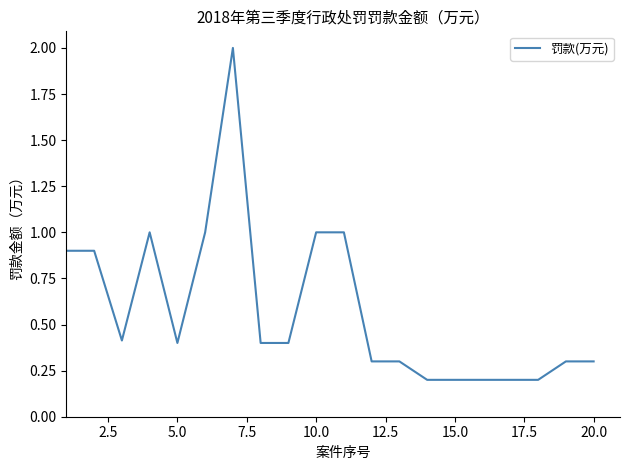

Is this an area chart (filled region under the line)?

No